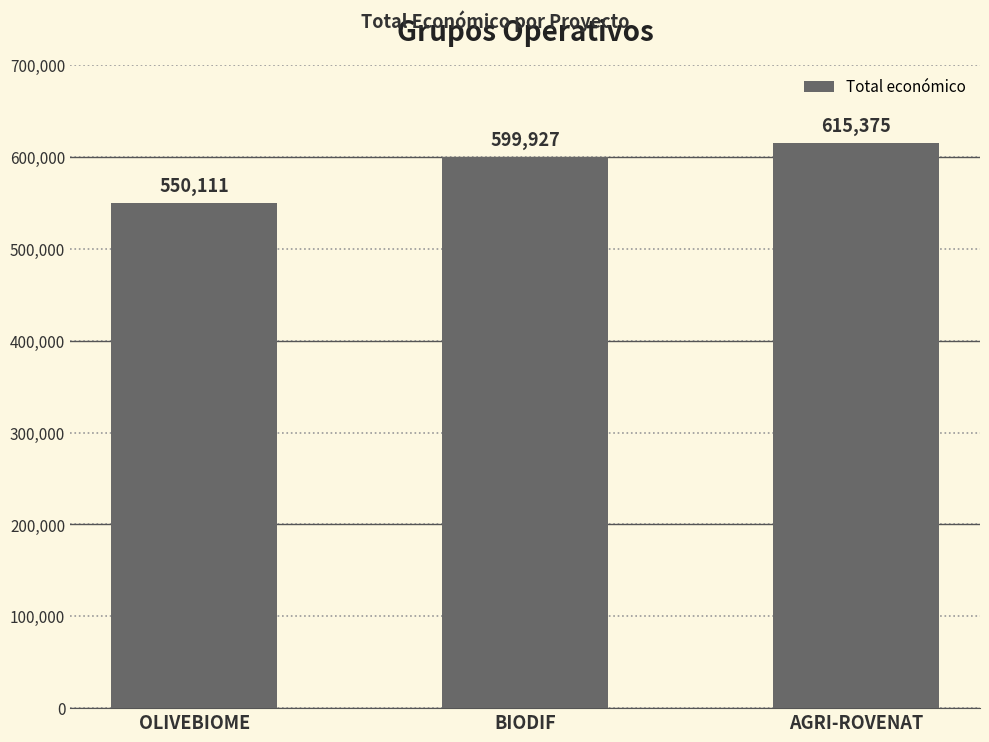

What is the smallest value displayed?

550111